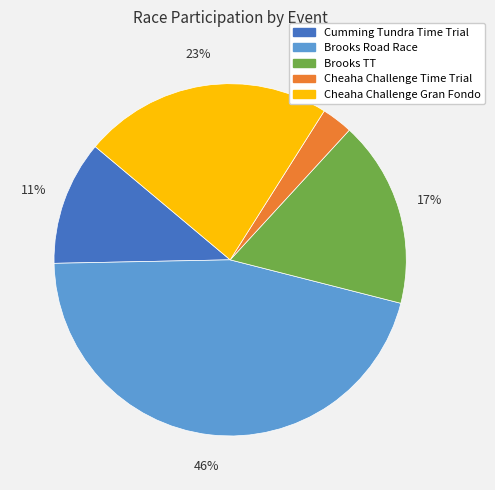

Is Cheaha Challenge Gran Fondo the majority of the pie?

No